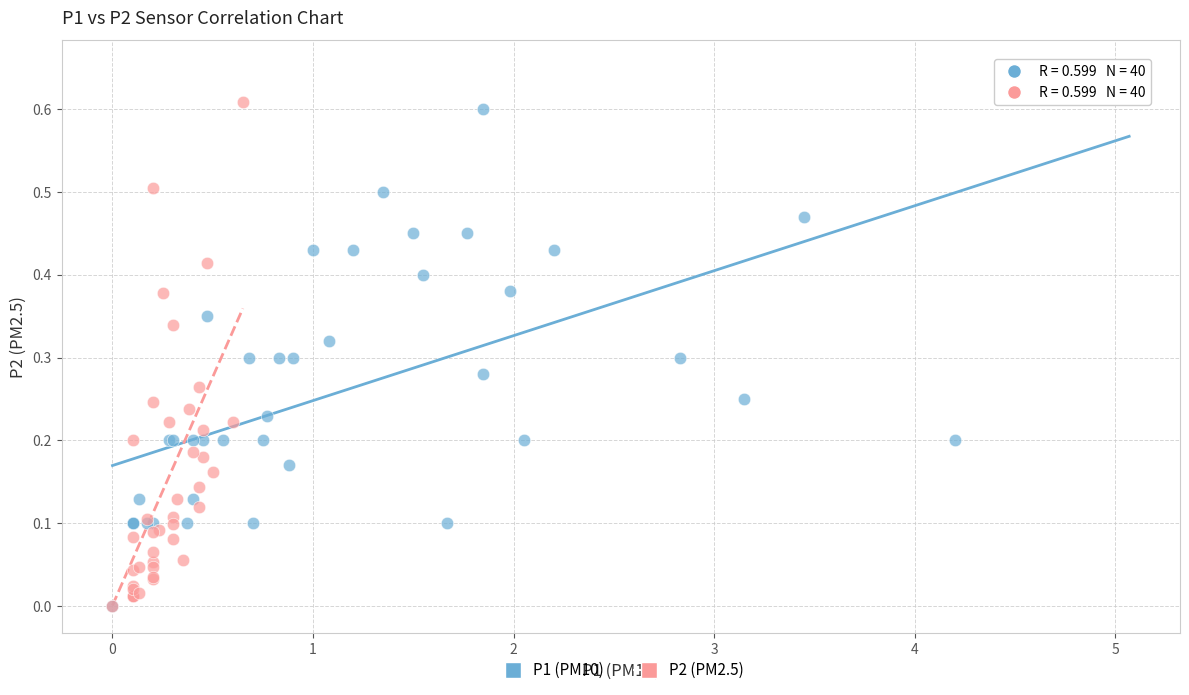

Which series contains the highest Y value?

P1 (PM10)